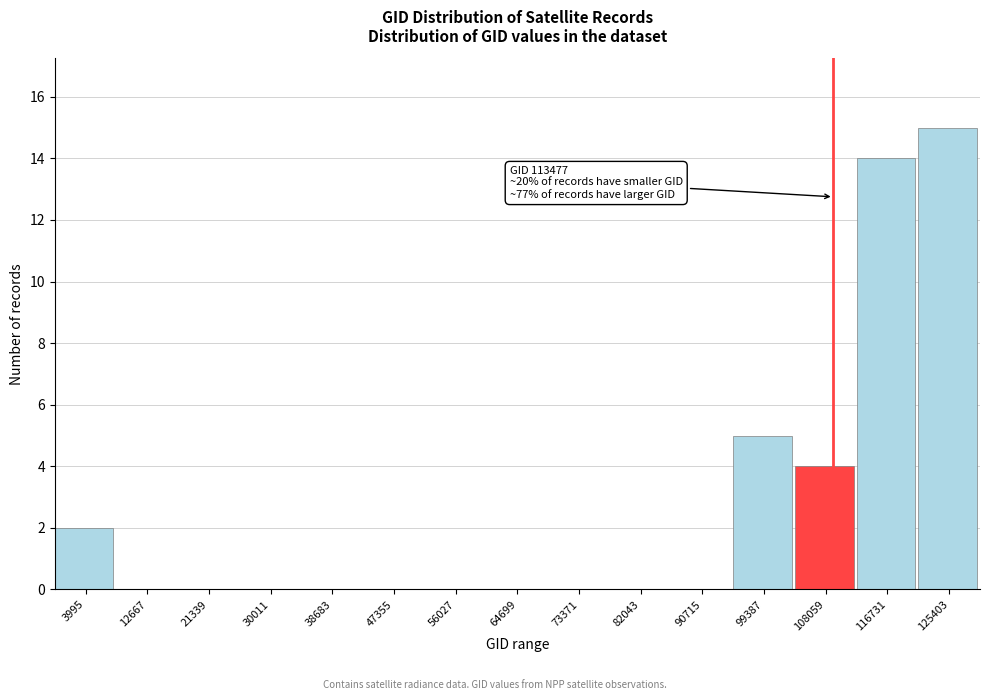

Reading left to right, list all the values displayed in this chart.

3995=2	12667=0	21339=0	30011=0	38683=0	47355=0	56027=0	64699=0	73371=0	82043=0	90715=0	99387=5	108059=4	116731=14	125403=15